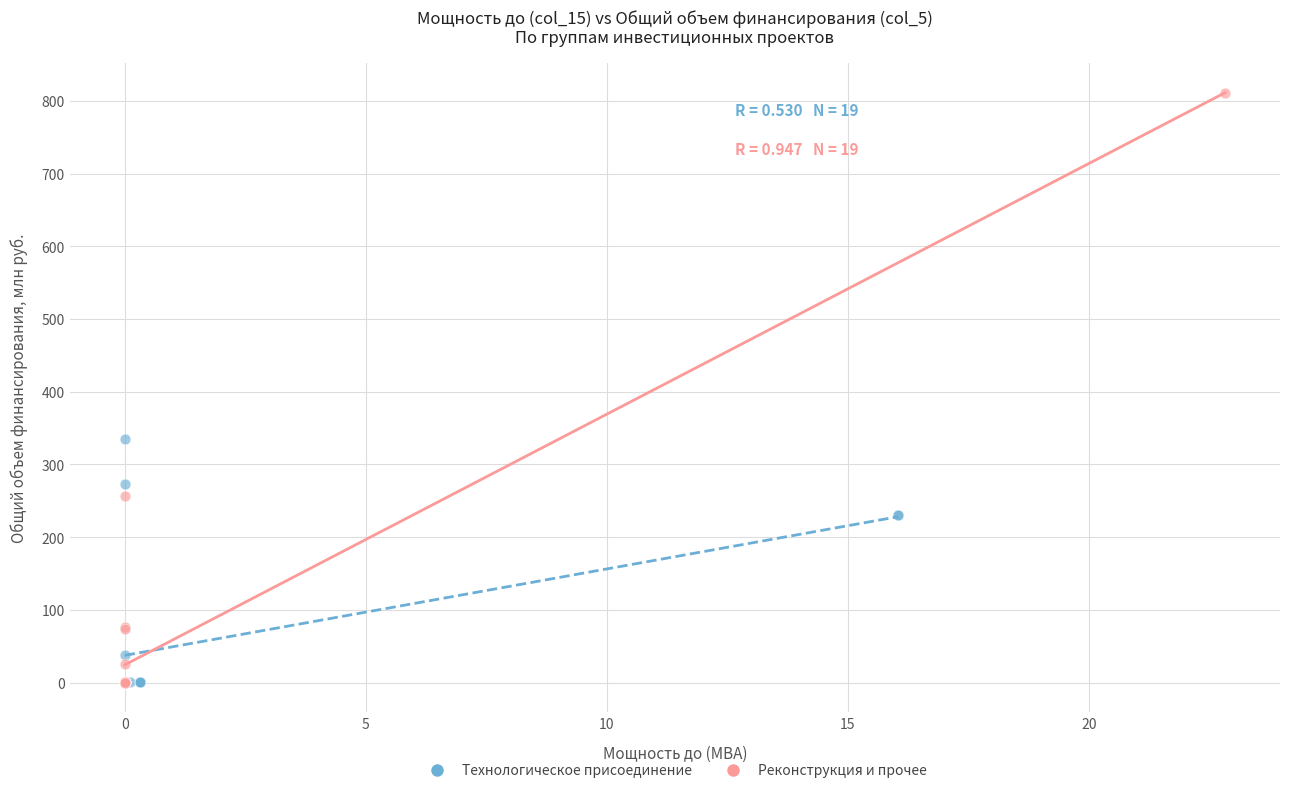

Which series has the widest spread of Y values?

Реконструкция и прочее